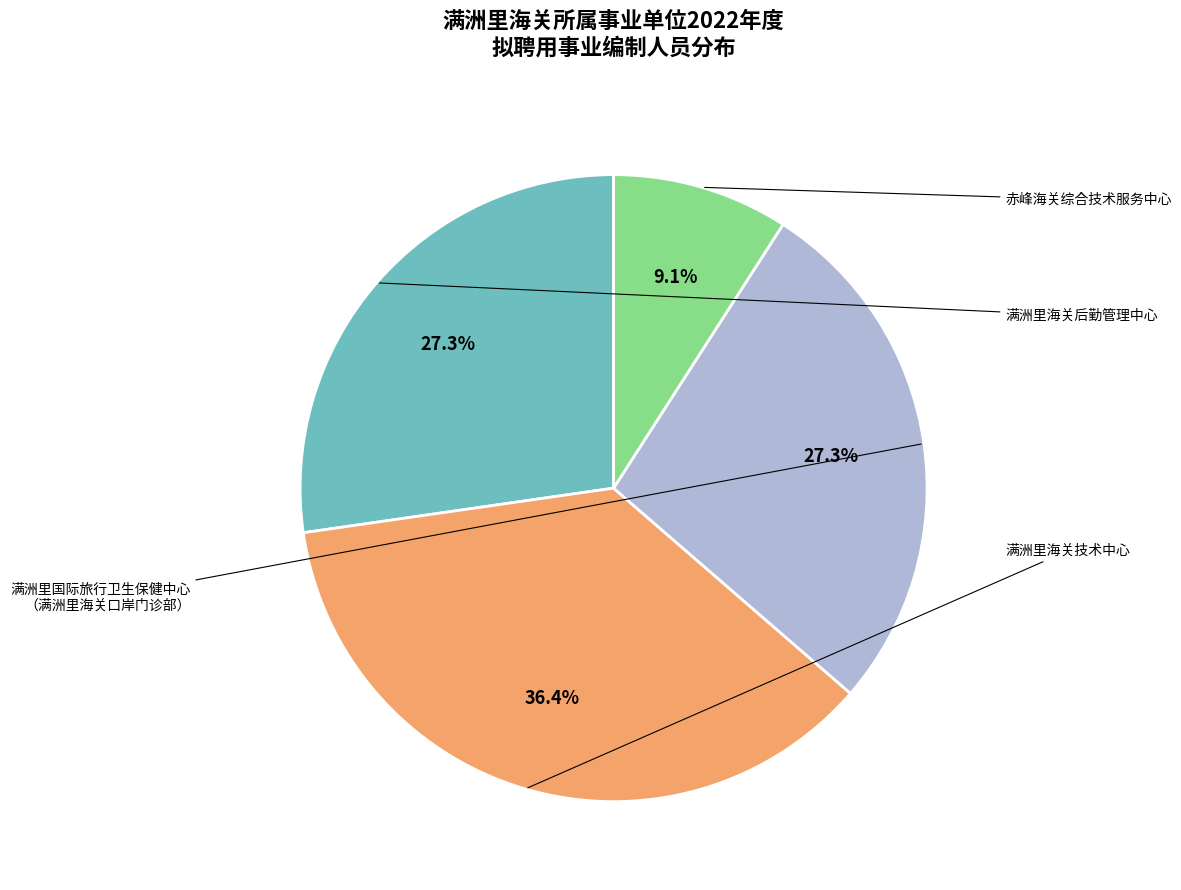

Is there a majority slice in this chart?

No